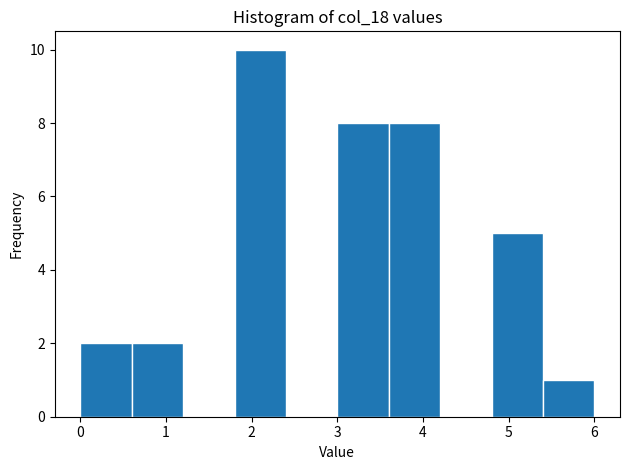

What is the height of the bar covering 3.6 to 4.2 on the x-axis? The values are not printed on the chart, so give them approximately, as read against the axis.

8